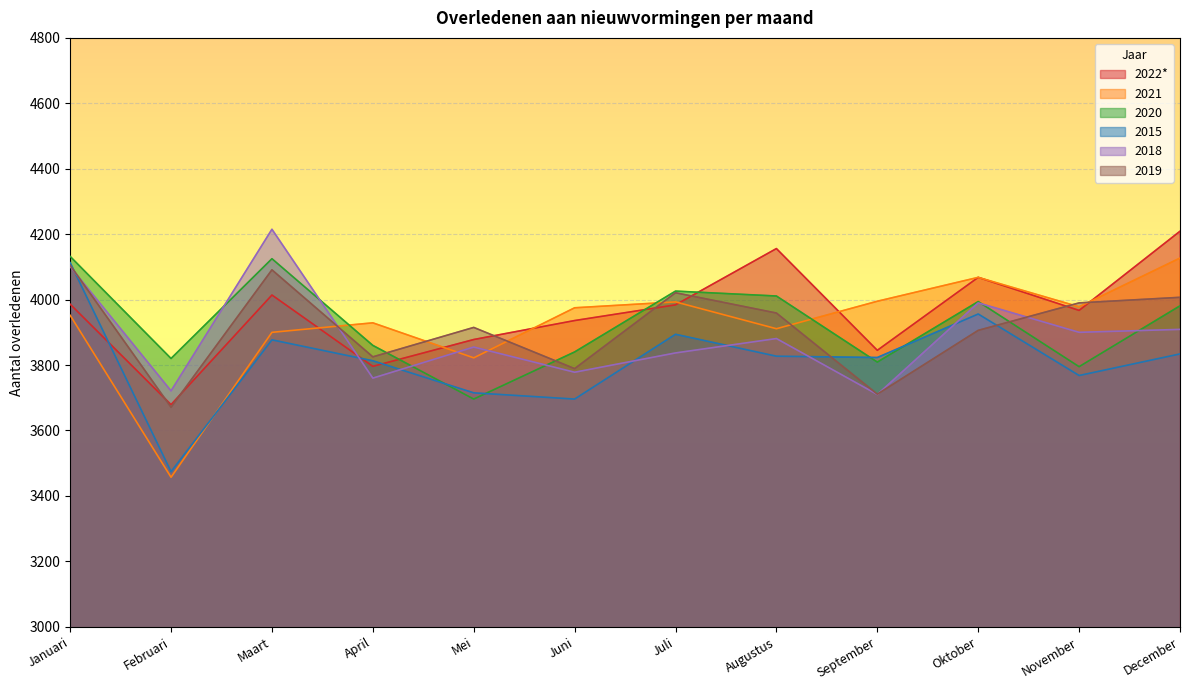

In 2018, how many points are lower than both neighbors (excluding endpoints)?

5